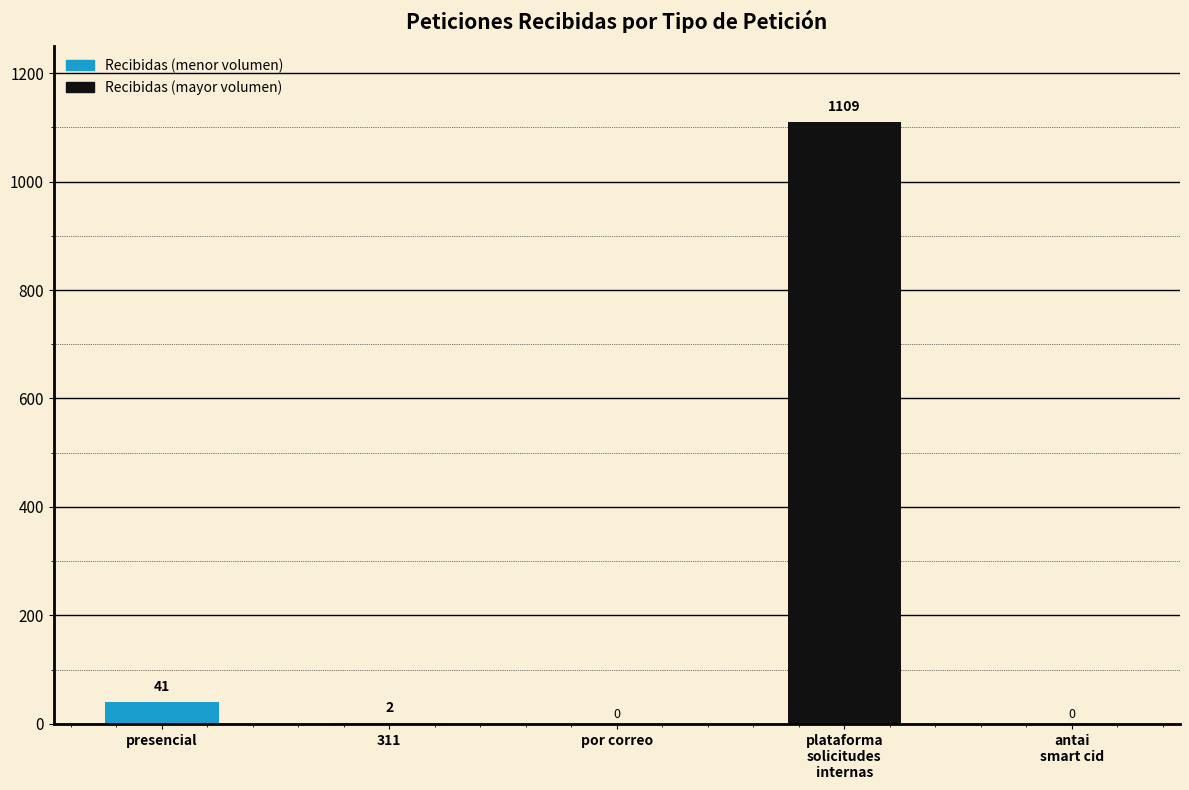

Is it true that the value at presencial is 41?

True